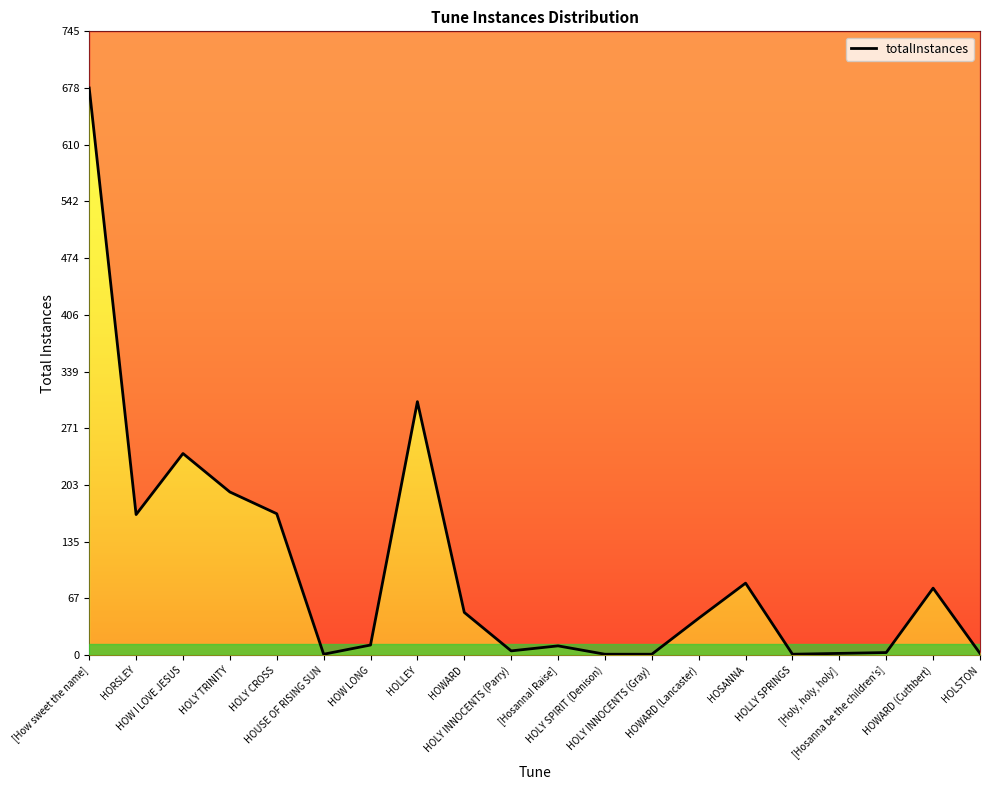

What is the difference between the maximum and second lowest values?

677